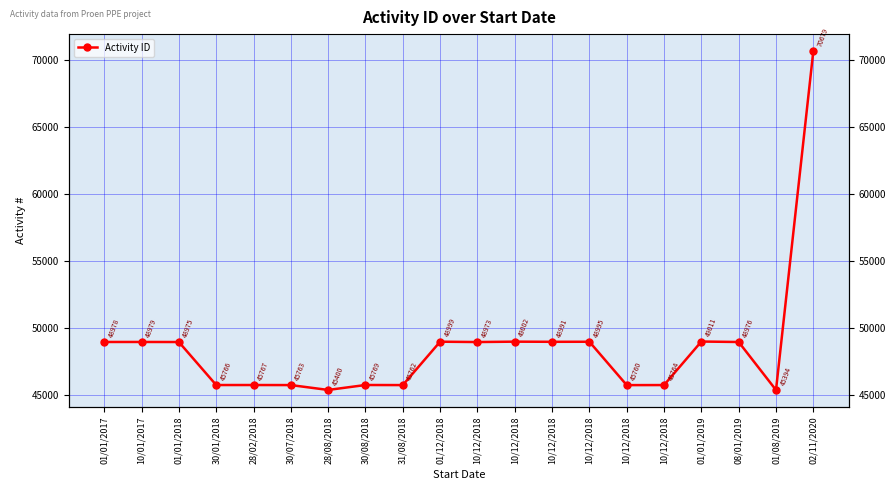

Where is the first local minimum?

30/01/2018